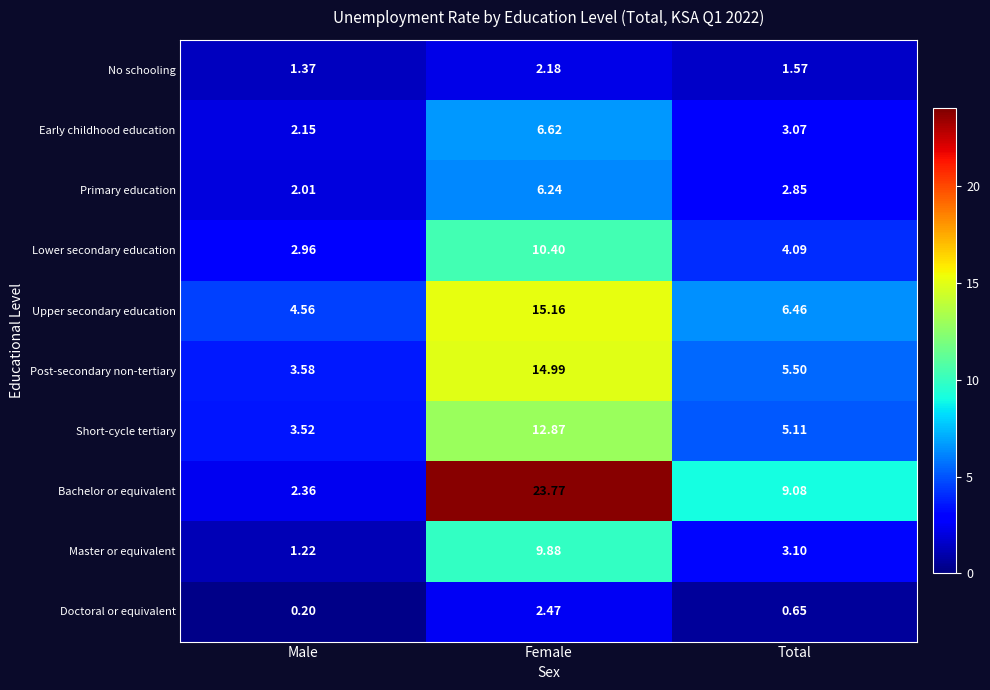

At which category is the sum across all series the highest?

Female